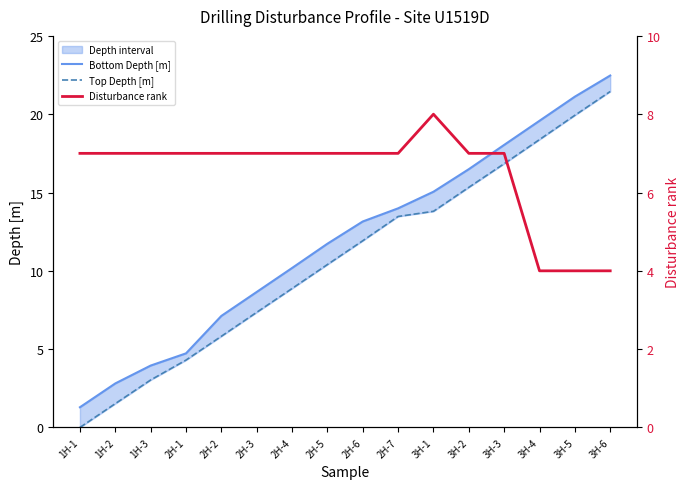

Which series has the largest total across all categories?

Bottom Depth [m]